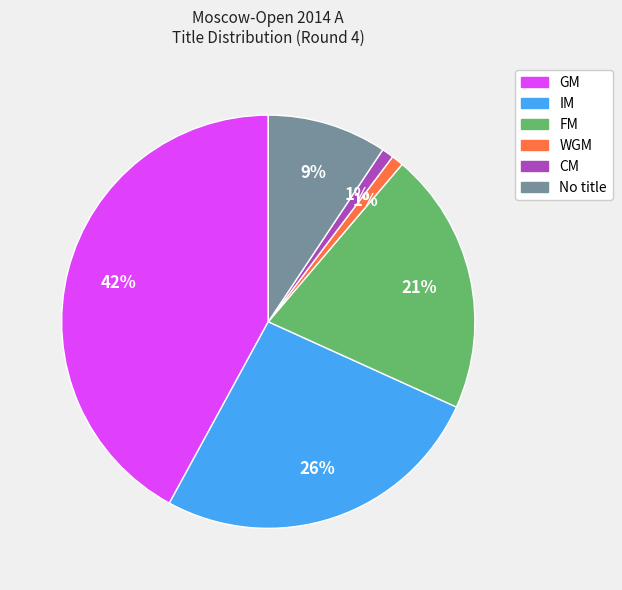

Is there any slice that represents more than half of the pie?

No